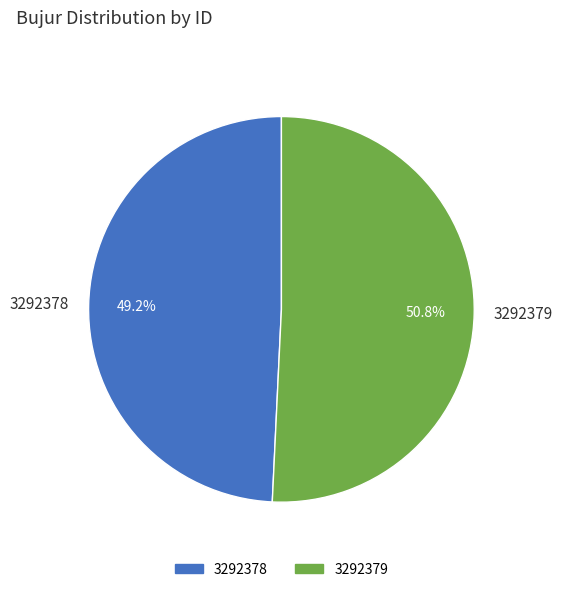

Which slice is the smallest?

3292378